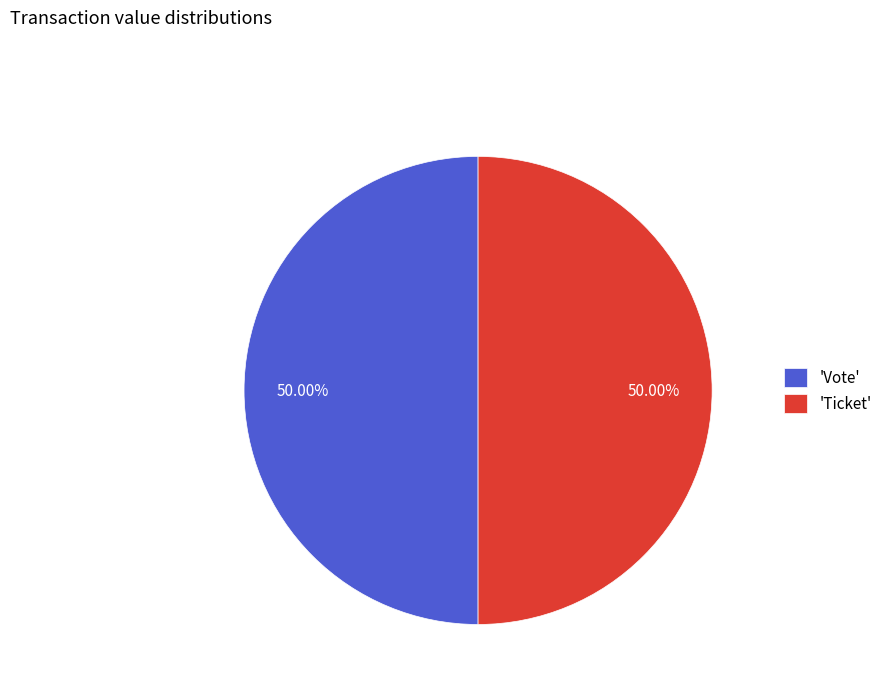

How many segments does this pie chart have?

2